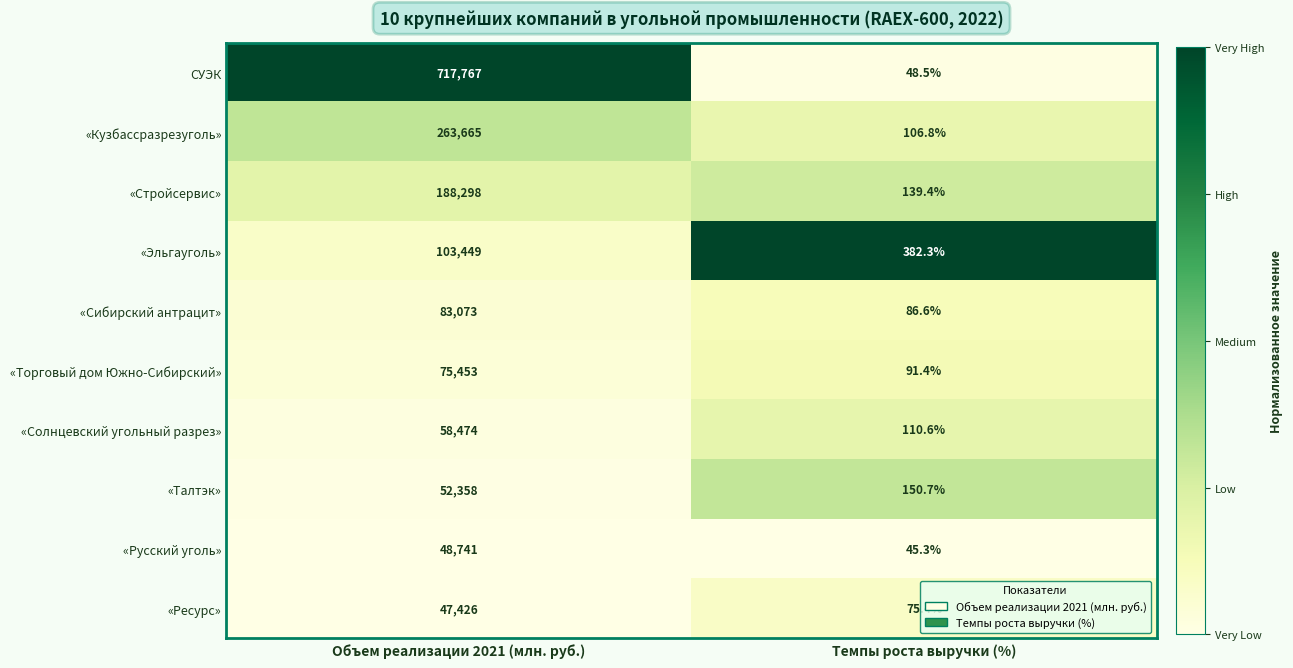

At which category is the sum across all series the highest?

Объем реализации 2021 (млн. руб.)